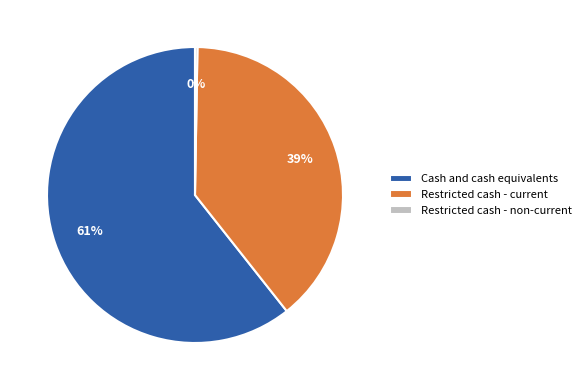

Does Cash and cash equivalents represent more than half of the total?

Yes